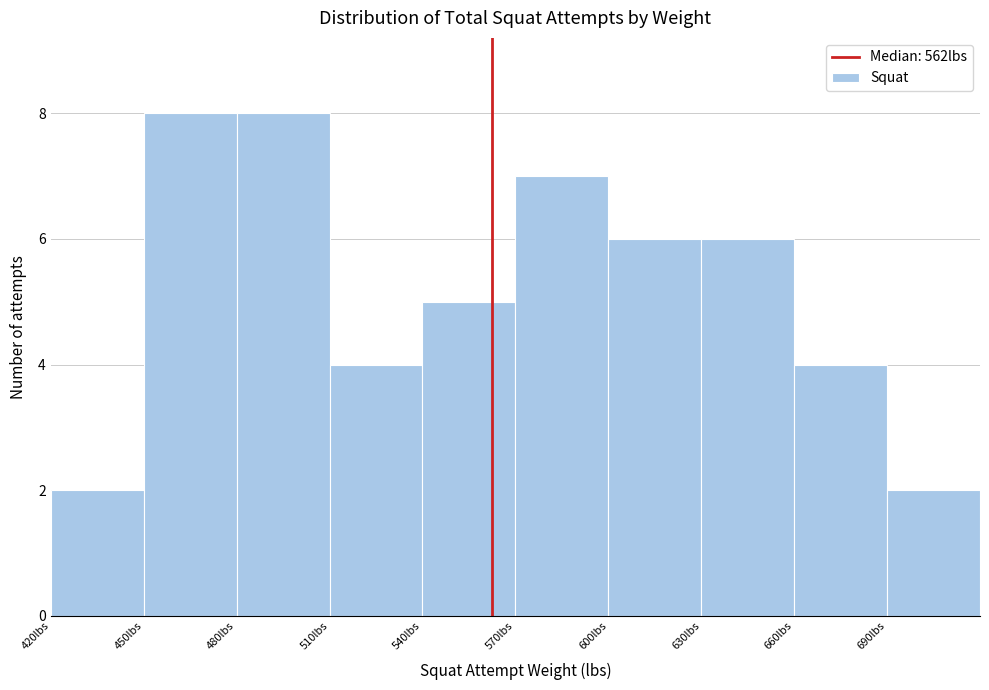

Reading left to right, transcribe this chart: for each bar, give the range it covers on the x-axis and its height. The values are not printed on the chart, so give them approximately, as read against the axis.

420 to 450: 2
450 to 480: 8
480 to 510: 8
510 to 540: 4
540 to 570: 5
570 to 600: 7
600 to 630: 6
630 to 660: 6
660 to 690: 4
690 to 720: 2